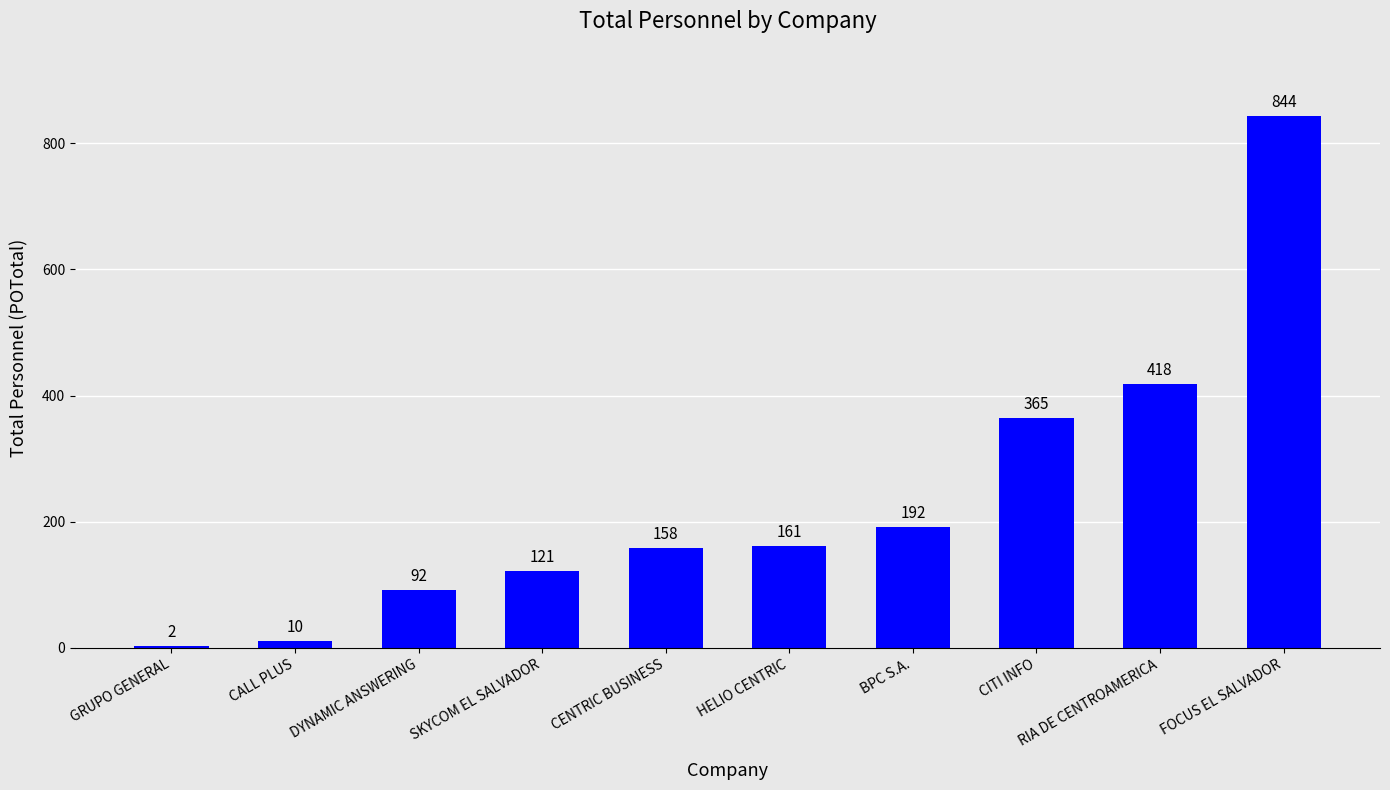

What is the sum of all values?

2363